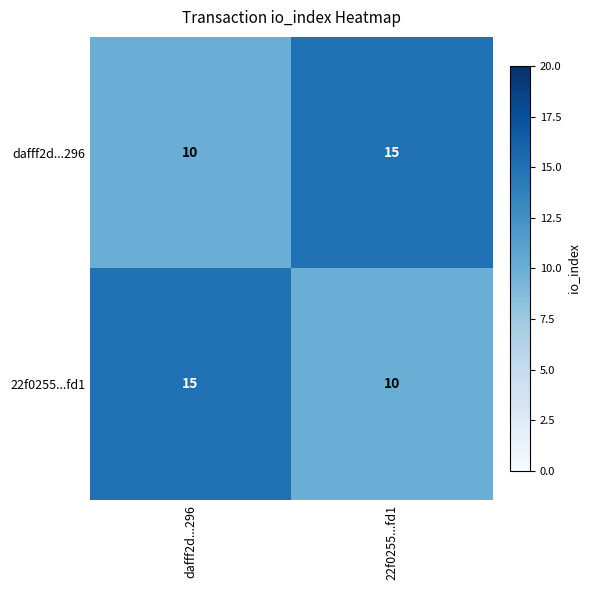

At 22f0255...fd1, list the series in order from largest to smallest.

dafff2d...296, 22f0255...fd1